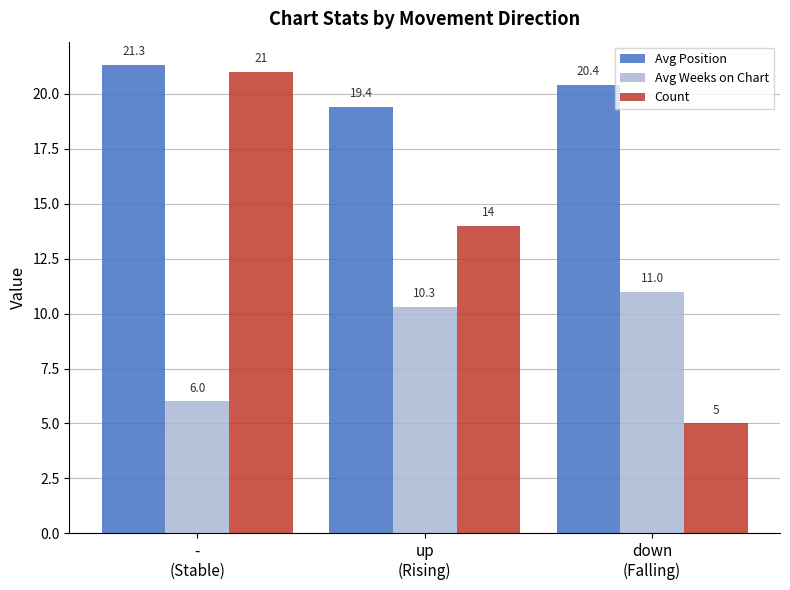

At which category is the sum across all series the highest?

-
(Stable)